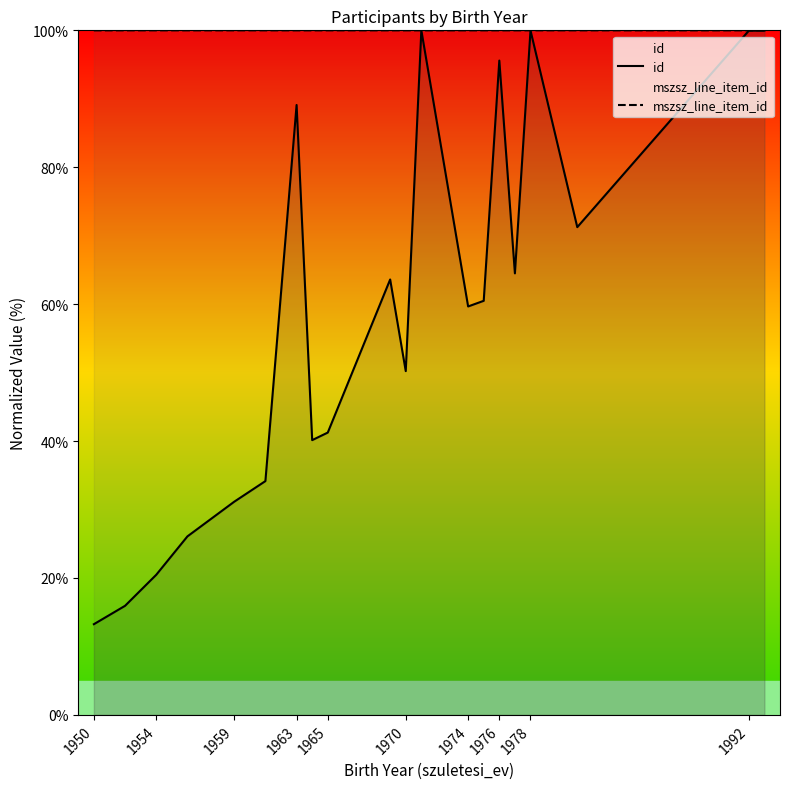

Which series has the largest range (max minus min)?

id